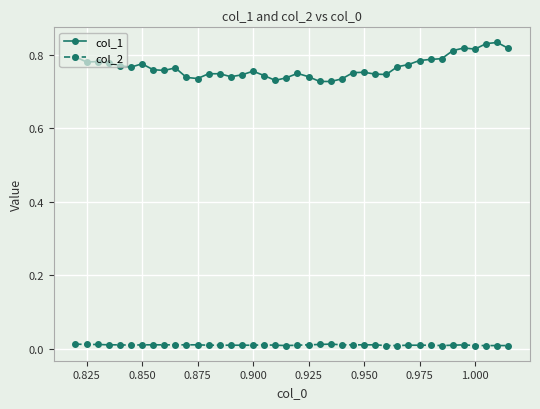

What is the difference between the second highest and second lowest values in the col_1 series?

0.1